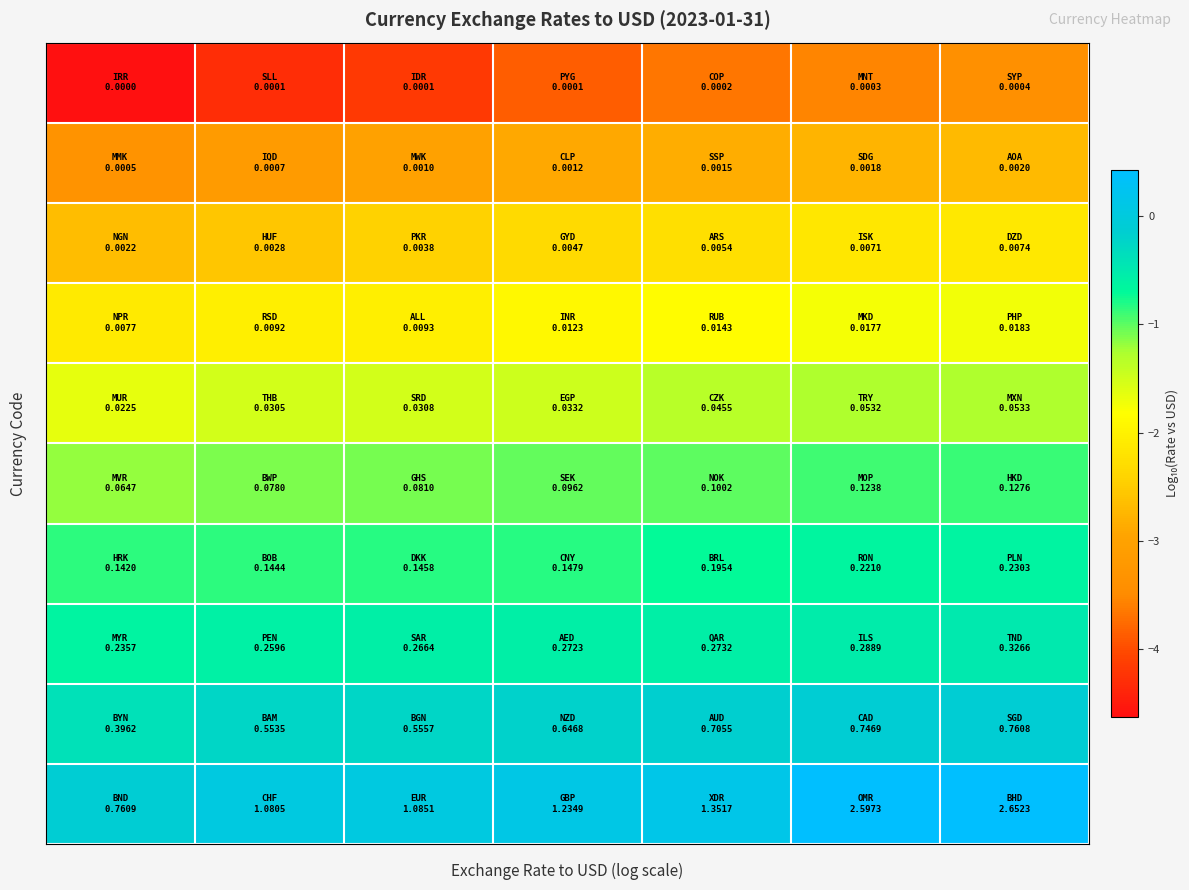

At which category is the sum across all series the highest?

6